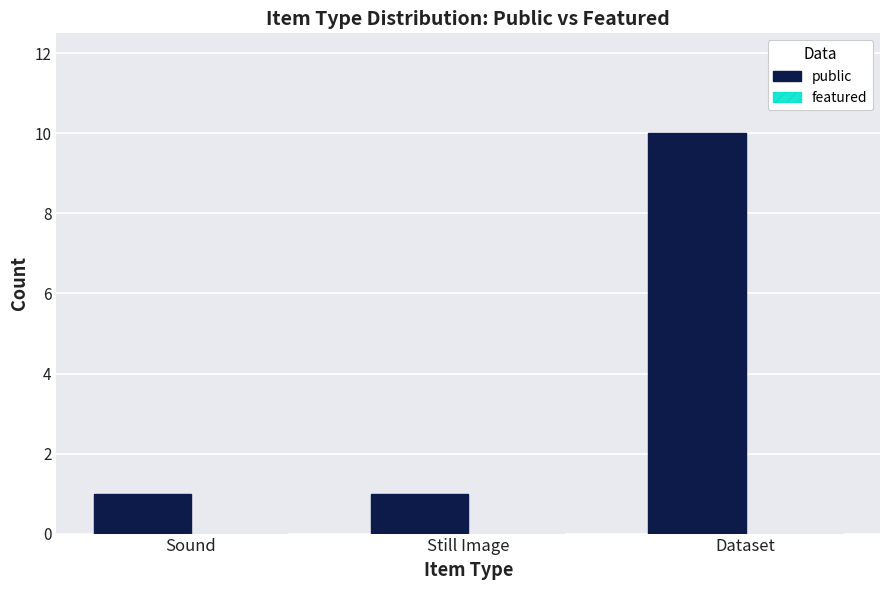

At which category does the chart reach its peak across all series?

Dataset